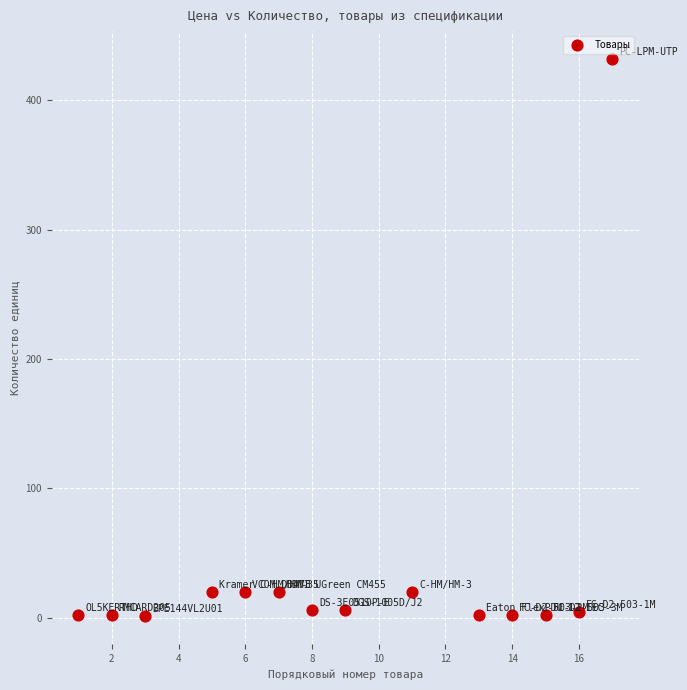

What is the range of Y values (max minus min)?

431